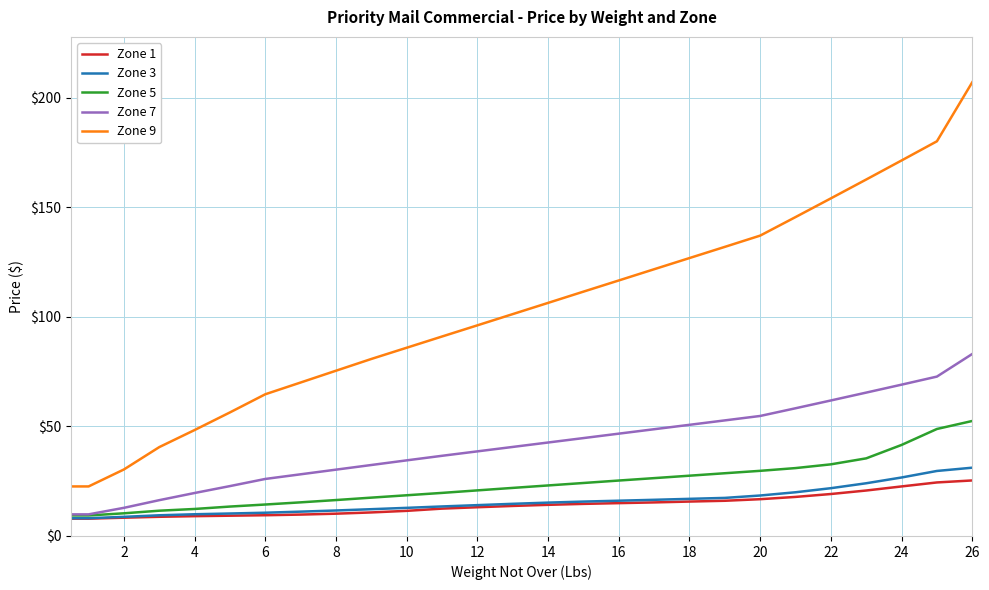

Which series has the largest total across all categories?

Zone 9